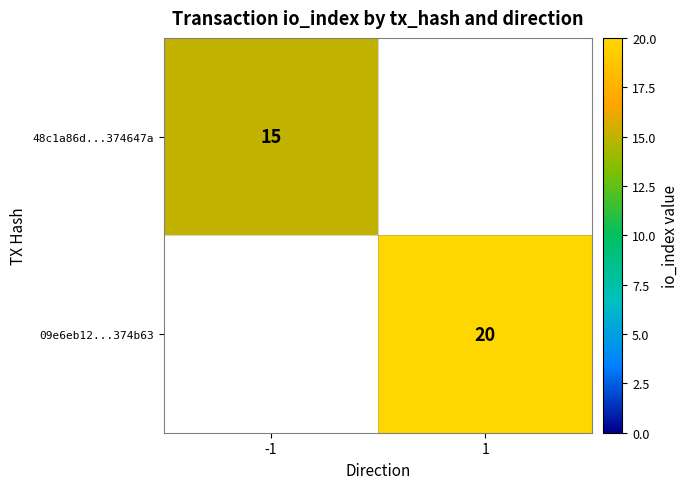

What is the smallest value displayed?

15.0